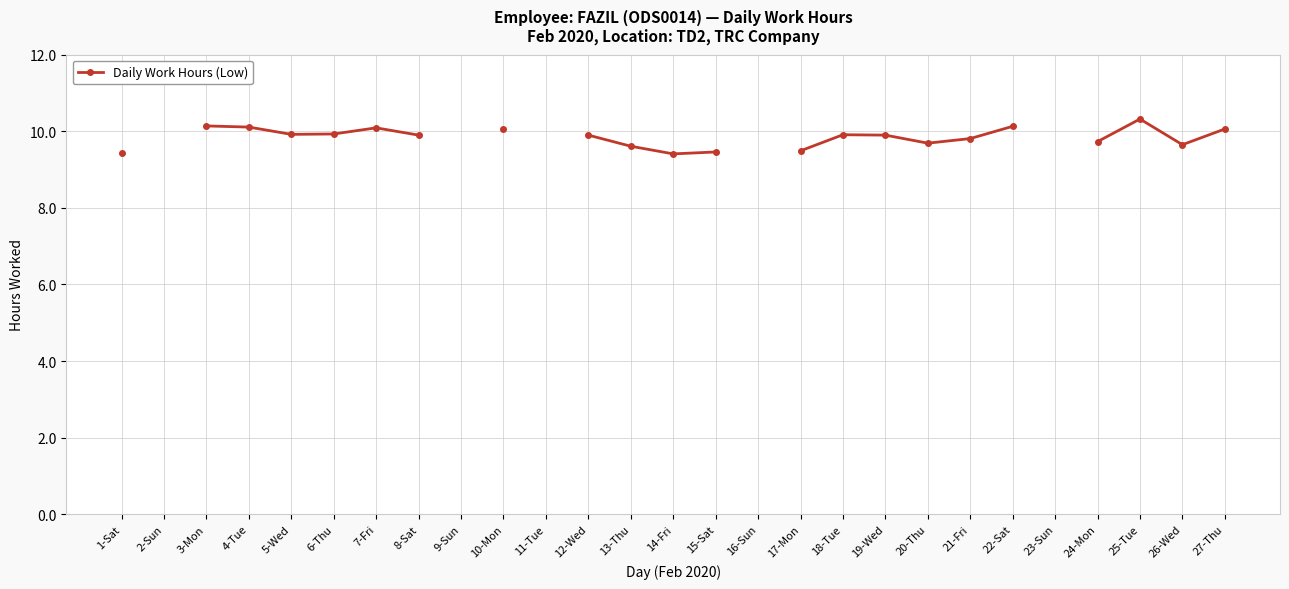

Is this an area chart (filled region under the line)?

No